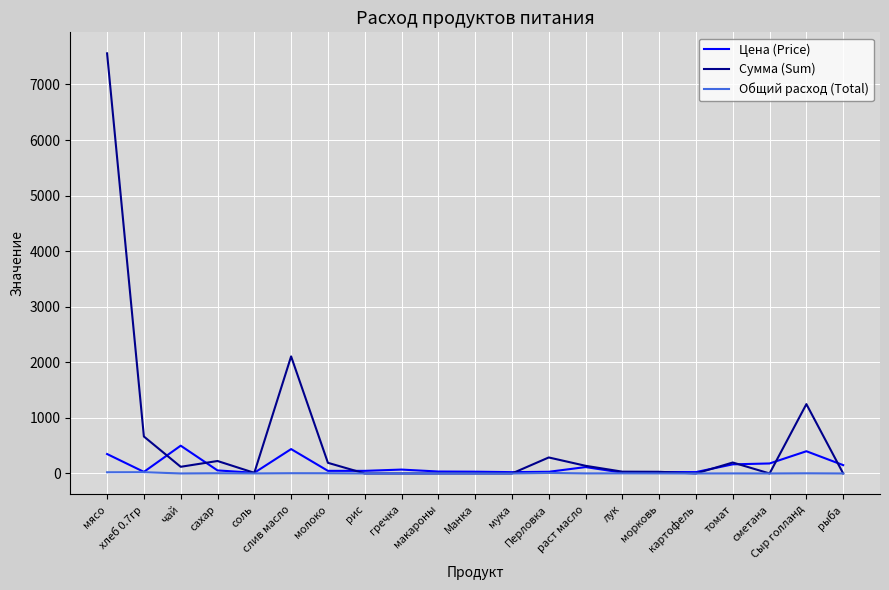

Which series has the largest total across all categories?

Сумма (Sum)